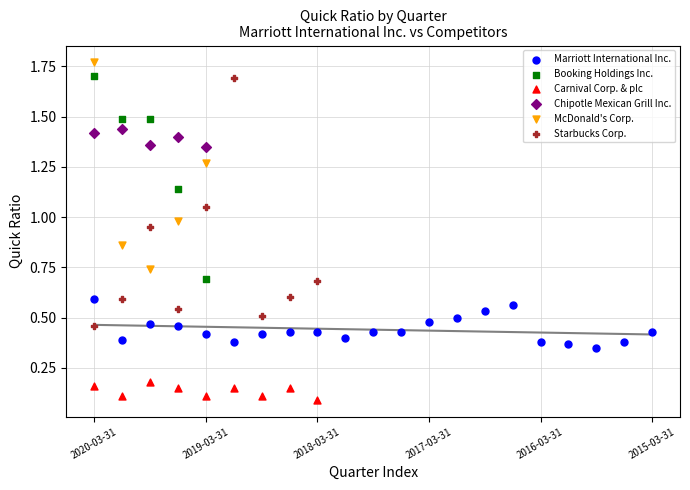

Which series has the widest spread of Y values?

Starbucks Corp.